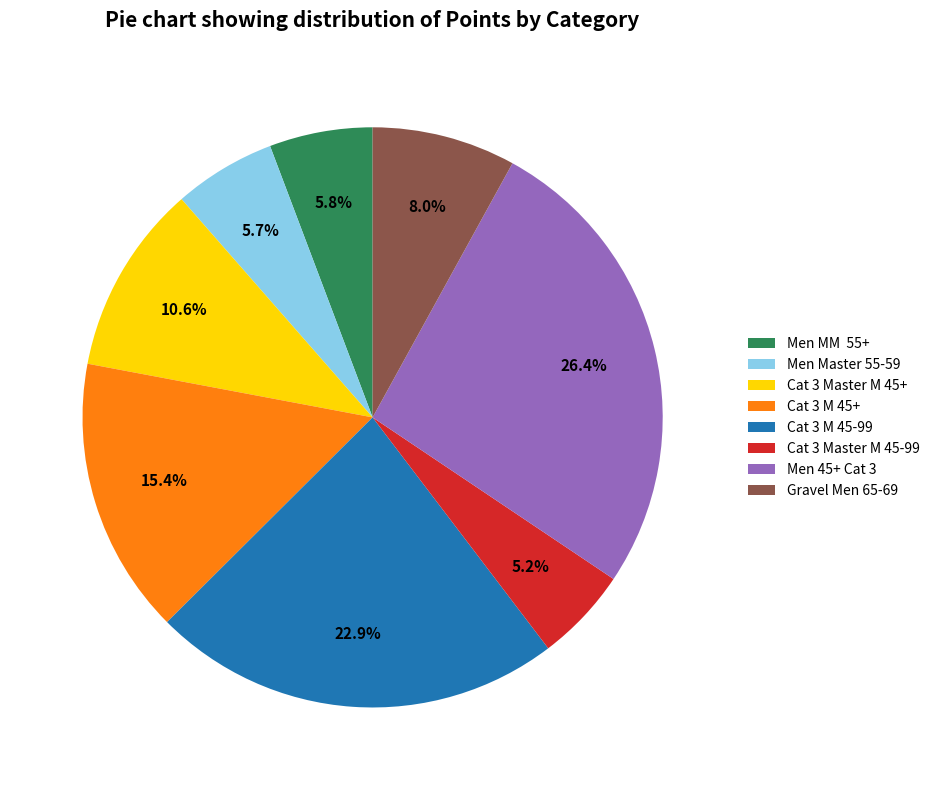

What is the ratio of the value at Men 45+ Cat 3 to the value at Cat 3 M 45-99?

1.2